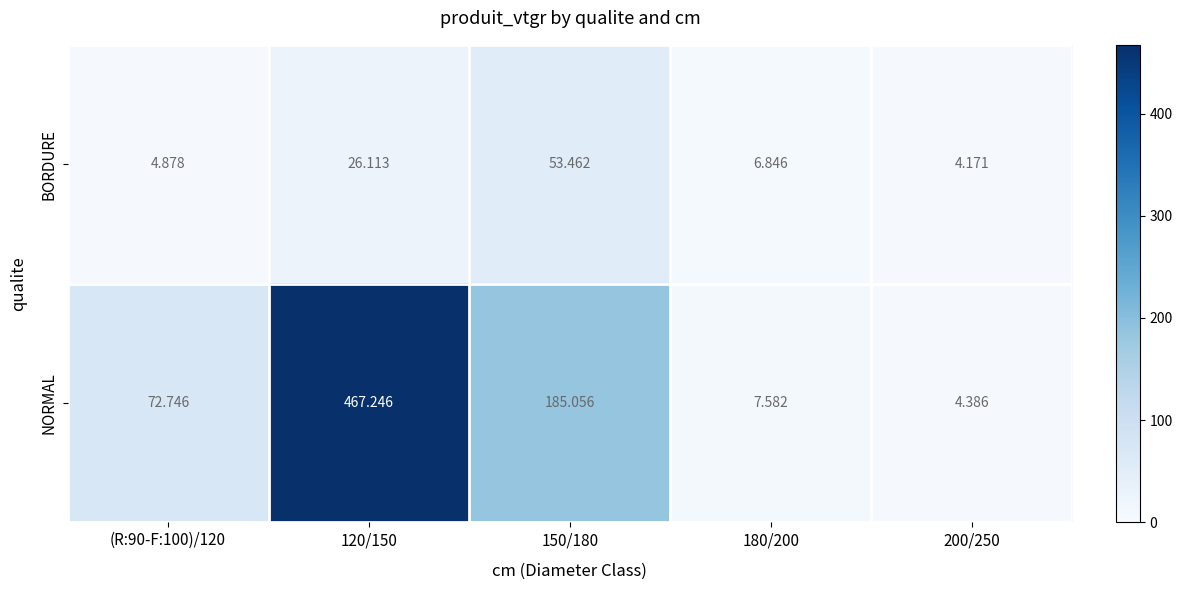

Between (R:90-F:100)/120 and 180/200, which series saw the biggest shift?

NORMAL